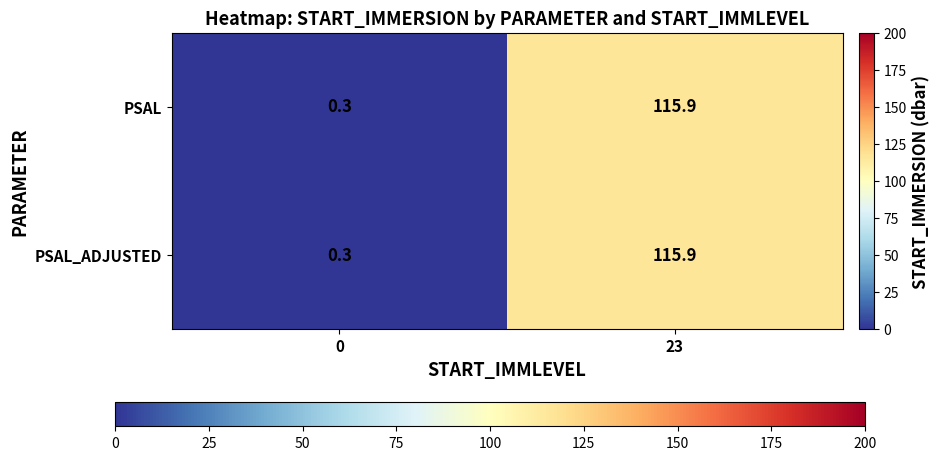

What is the difference between the PSAL values at 0 and 23?

115.6